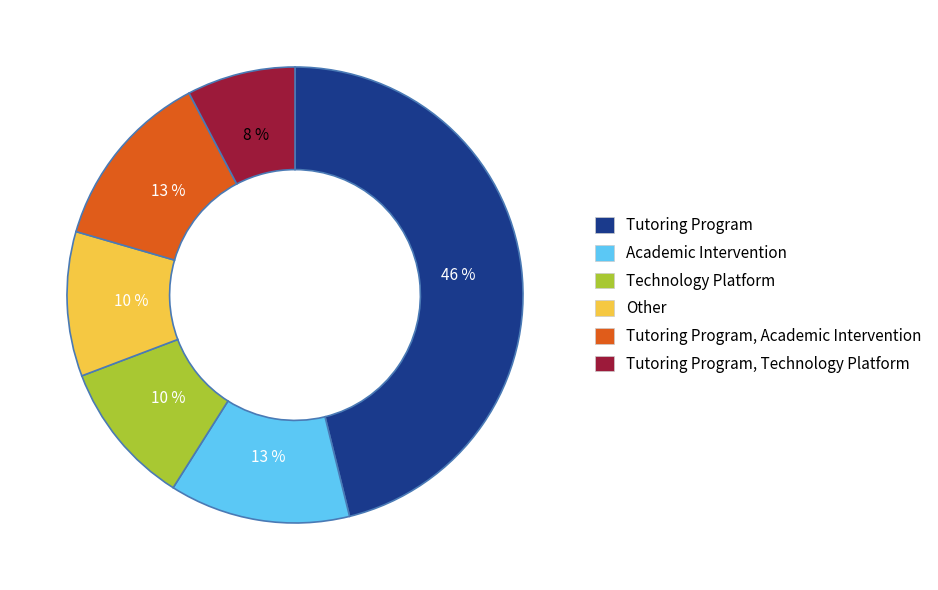

Is there any slice that represents more than half of the pie?

No